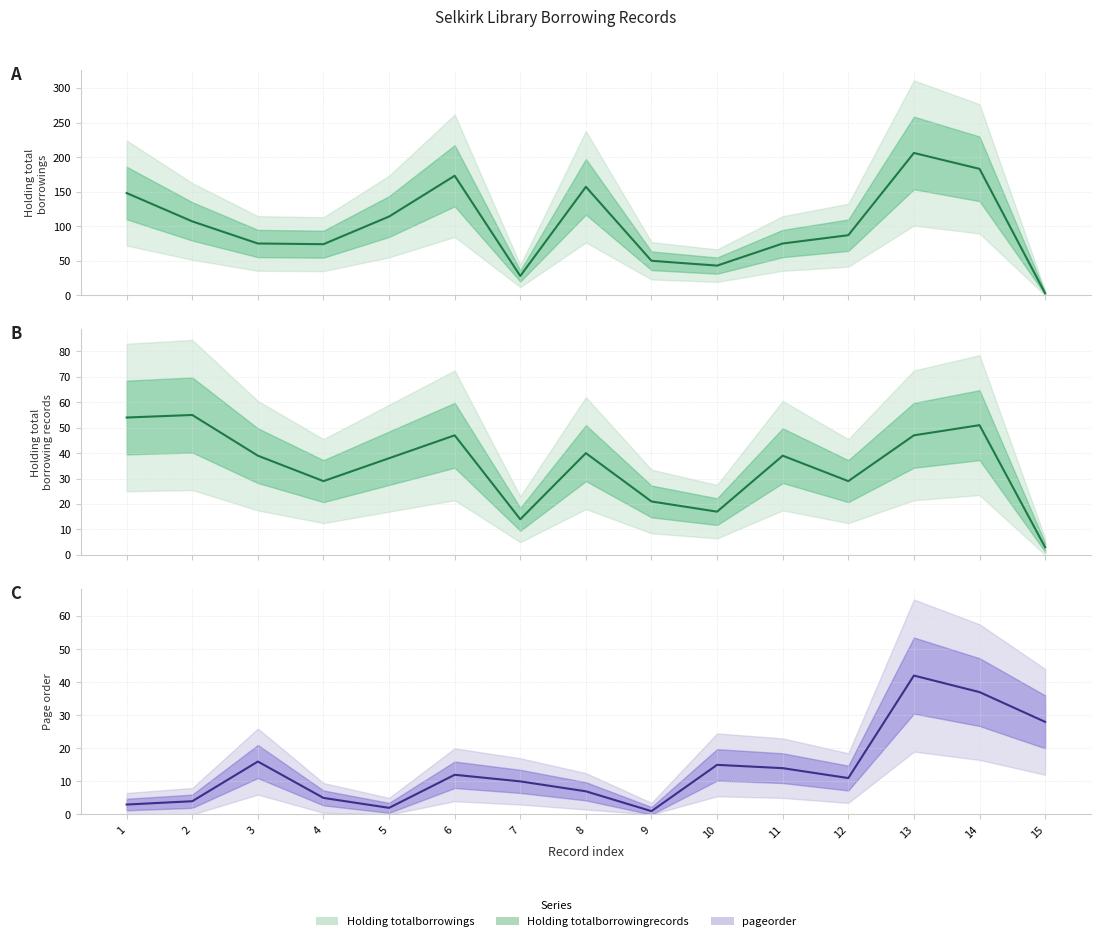

Is it true that pageorder equals 42 at 13?

True